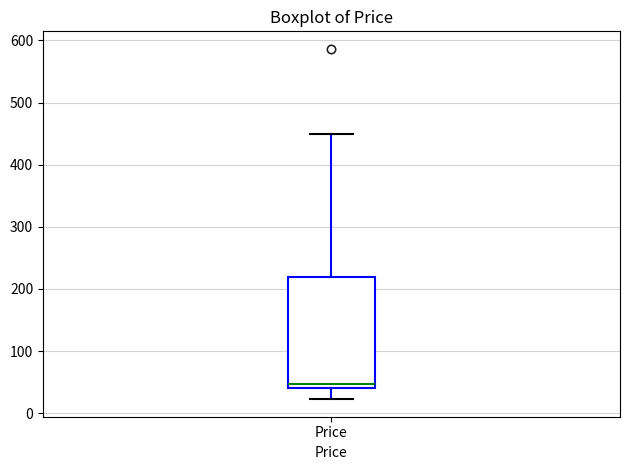

Where is the upper edge of the box for Price on the y-axis? The values are not printed on the chart, so give them approximately, as read against the axis.

220